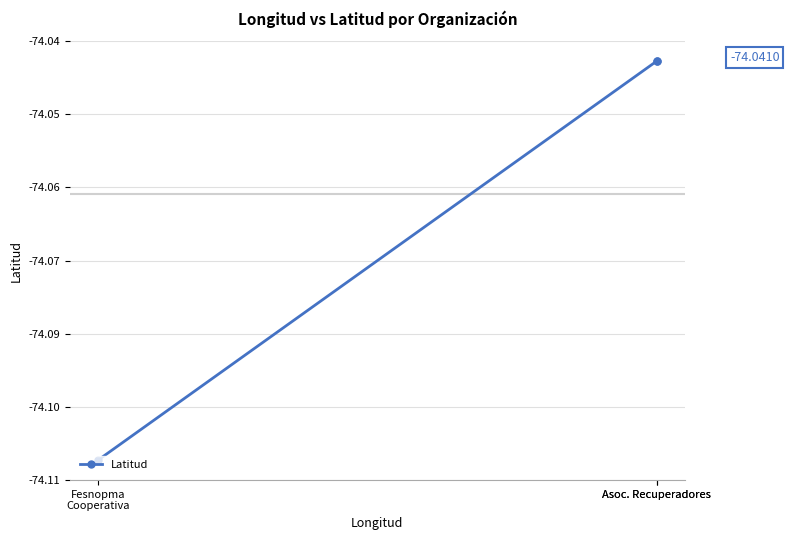

Does the chart display data point markers on the line(s)?

Yes